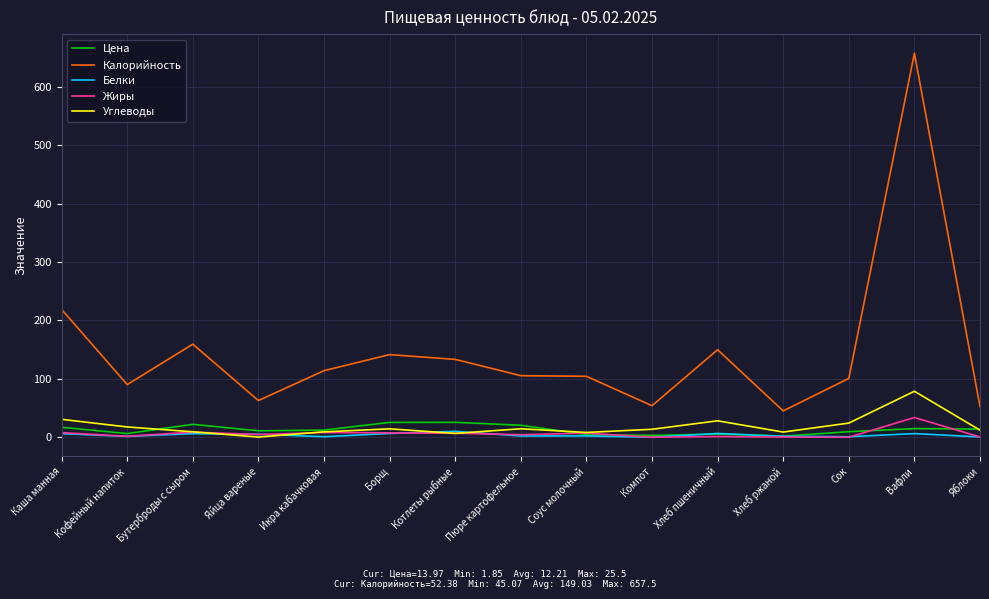

What is the minimum value for Цена?

1.9